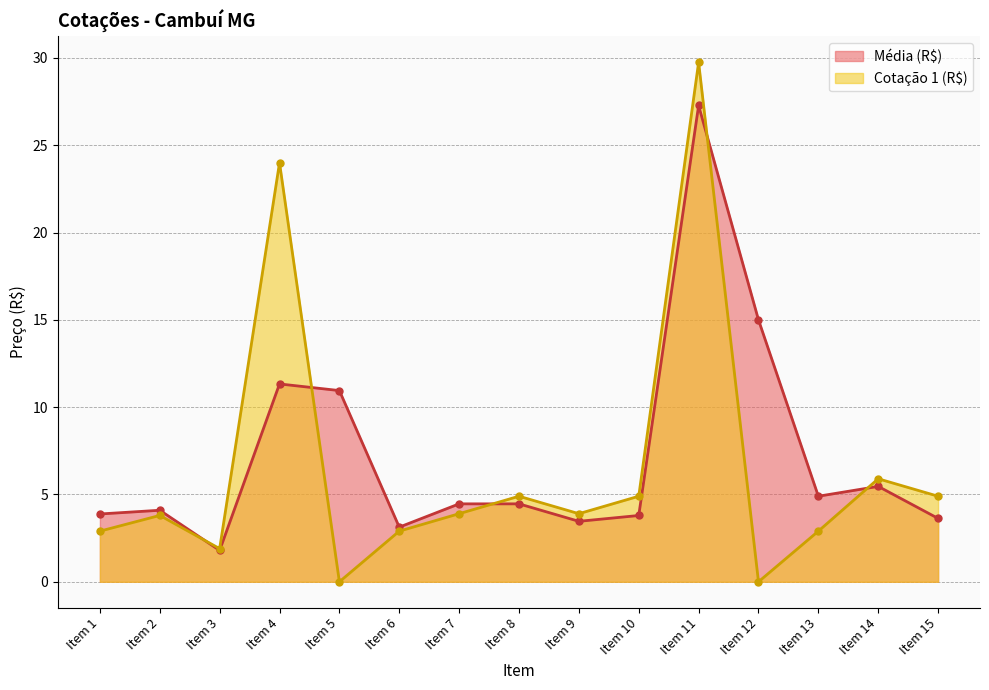

How many data points in Média (R$) are less than 4?

6